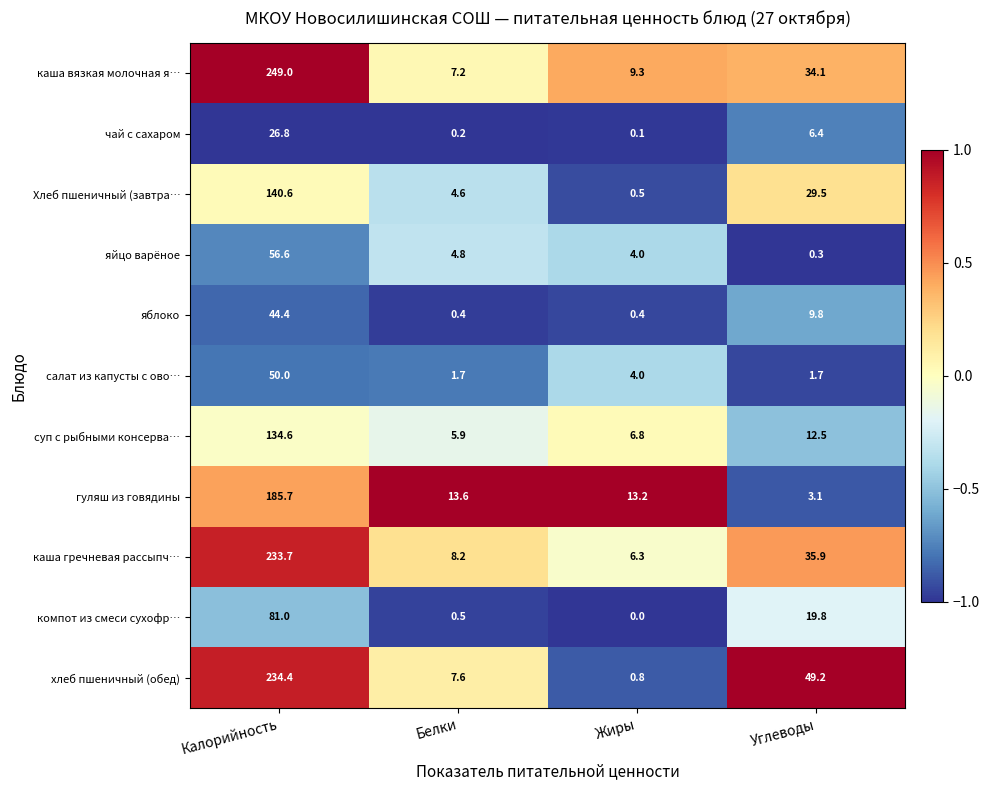

What is the spread (max minus min) of values at Жиры?

13.2